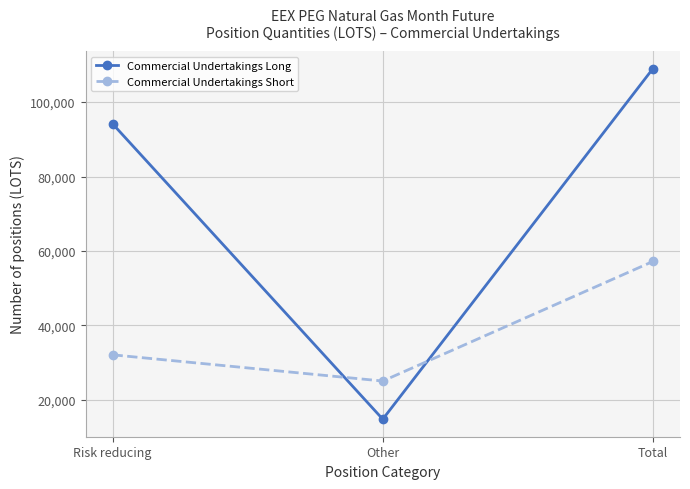

Is it true that Commercial Undertakings Short equals 8583.6 at Other?

False